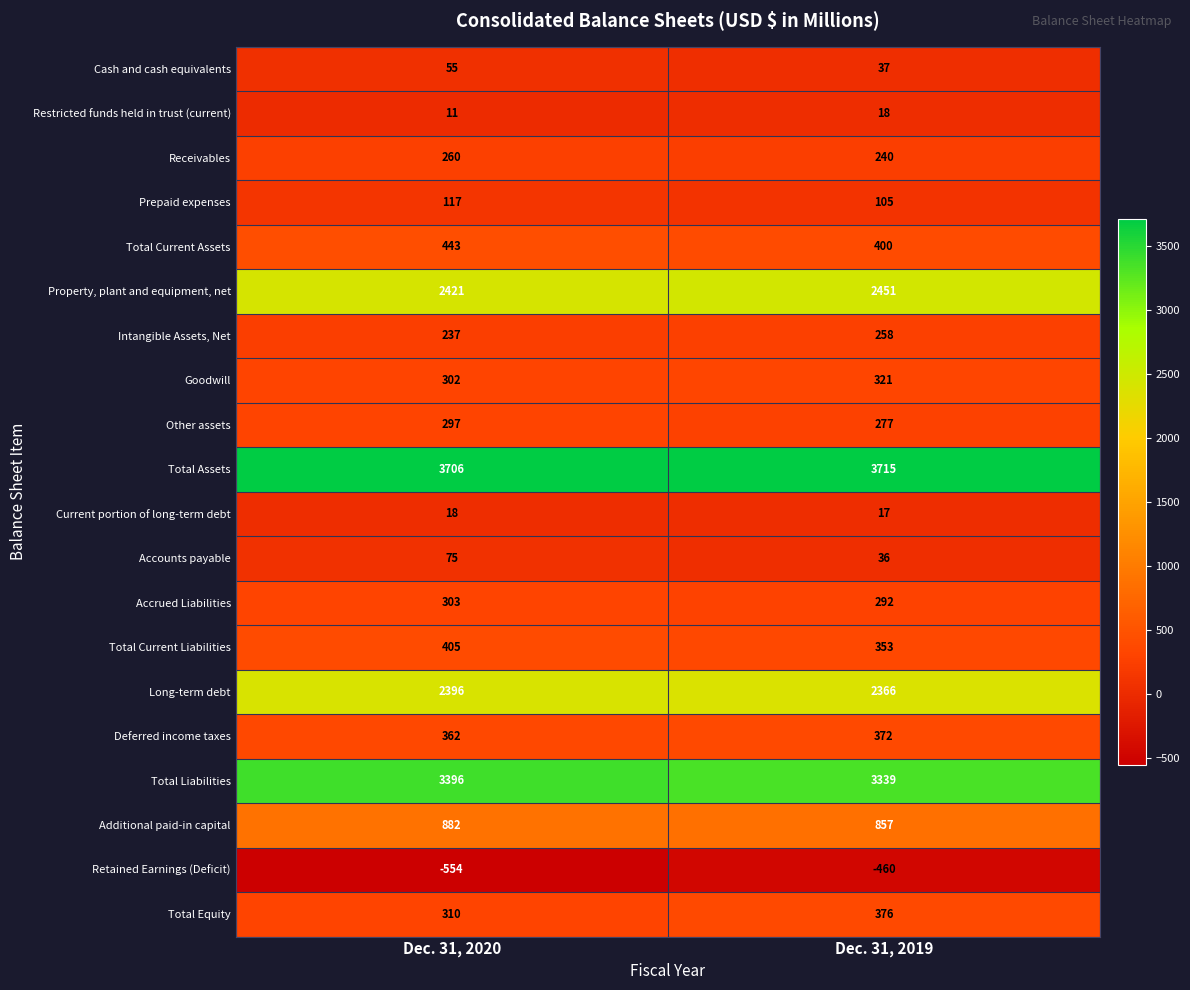

What is the sum of the Goodwill values at Dec. 31, 2019 and Dec. 31, 2020?

623